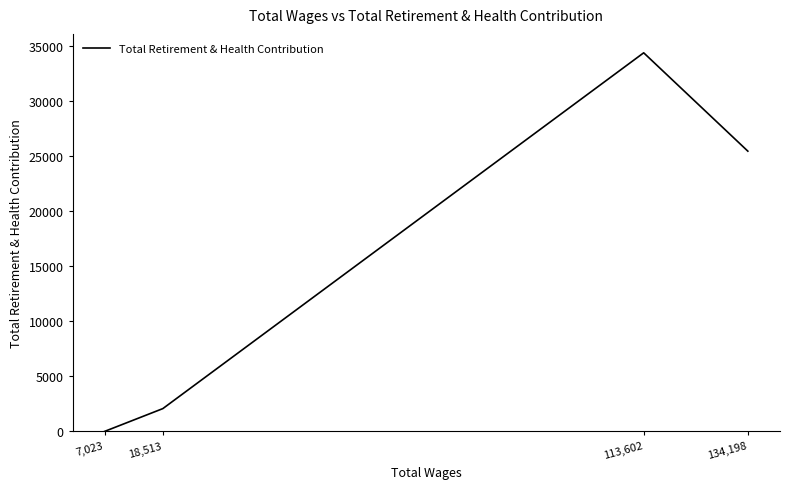

Reading left to right, transcribe all the data shown in this chart.

0	2068	34419	25477